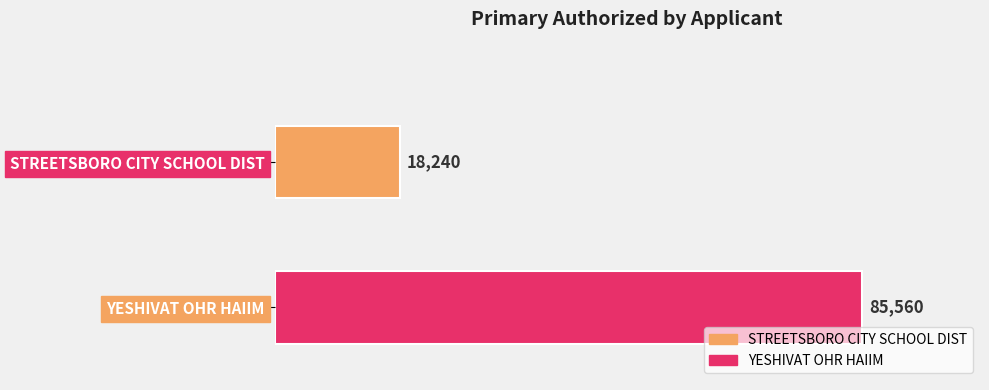

Does the chart contain any negative values?

No